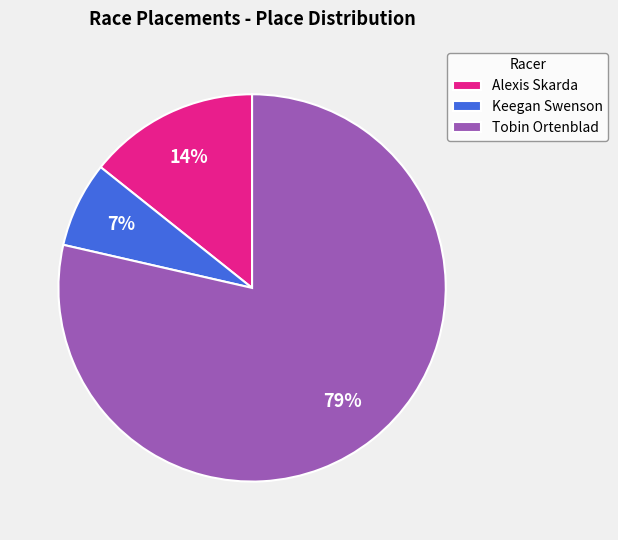

Count the number of slices in the pie.

3